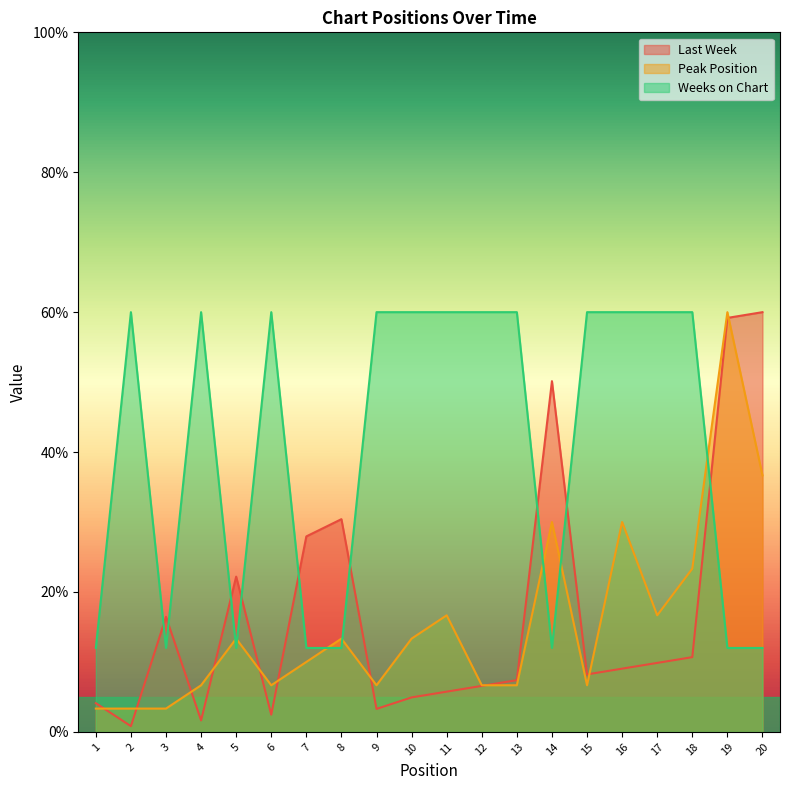

Does the chart display data point markers on the line(s)?

No